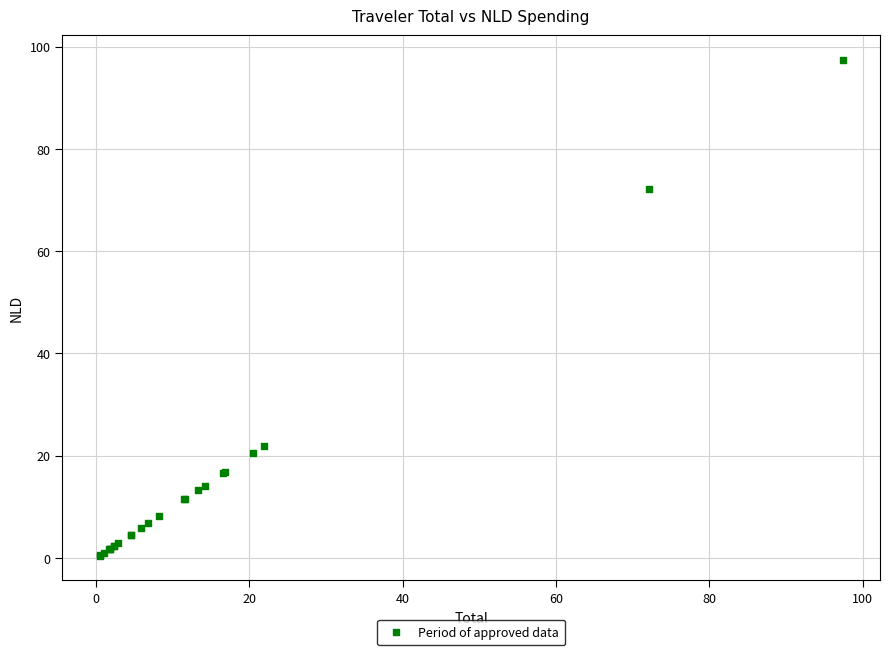

What Y value in the scatter plot is closest to 48?

72.1